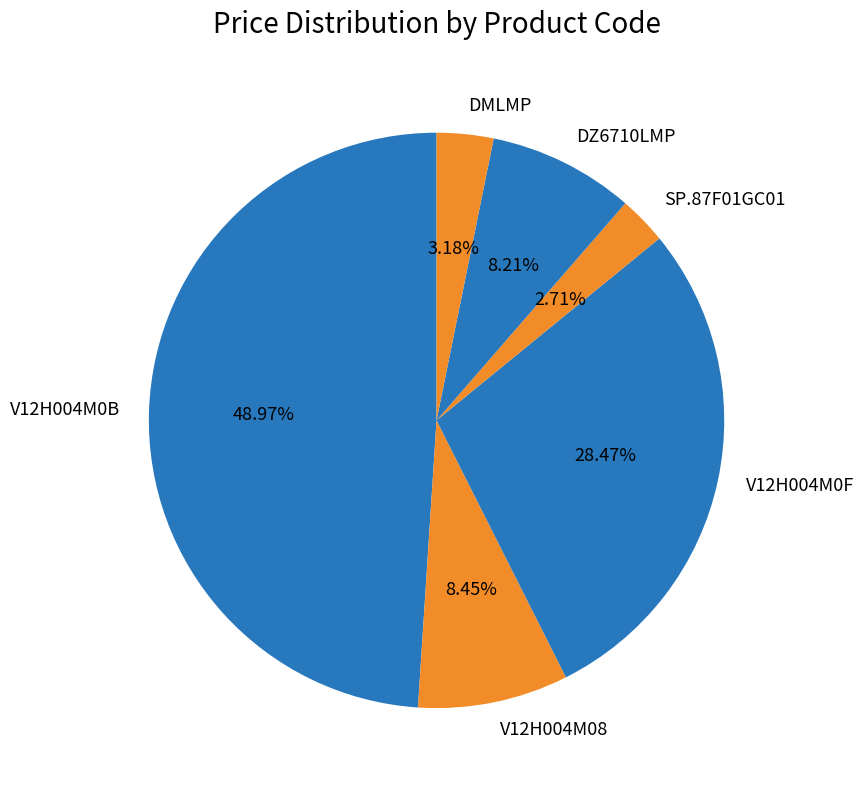

Is the sum of DMLMP and DZ6710LMP greater than half?

No